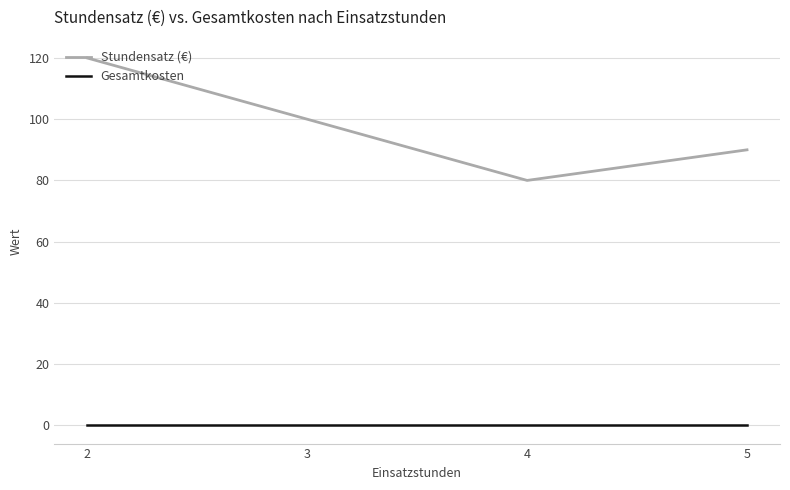

Reading right to left, transcribe all the data shown in this chart.

Stundensatz (€): 90	80	100	120
Gesamtkosten: 0	0	0	0